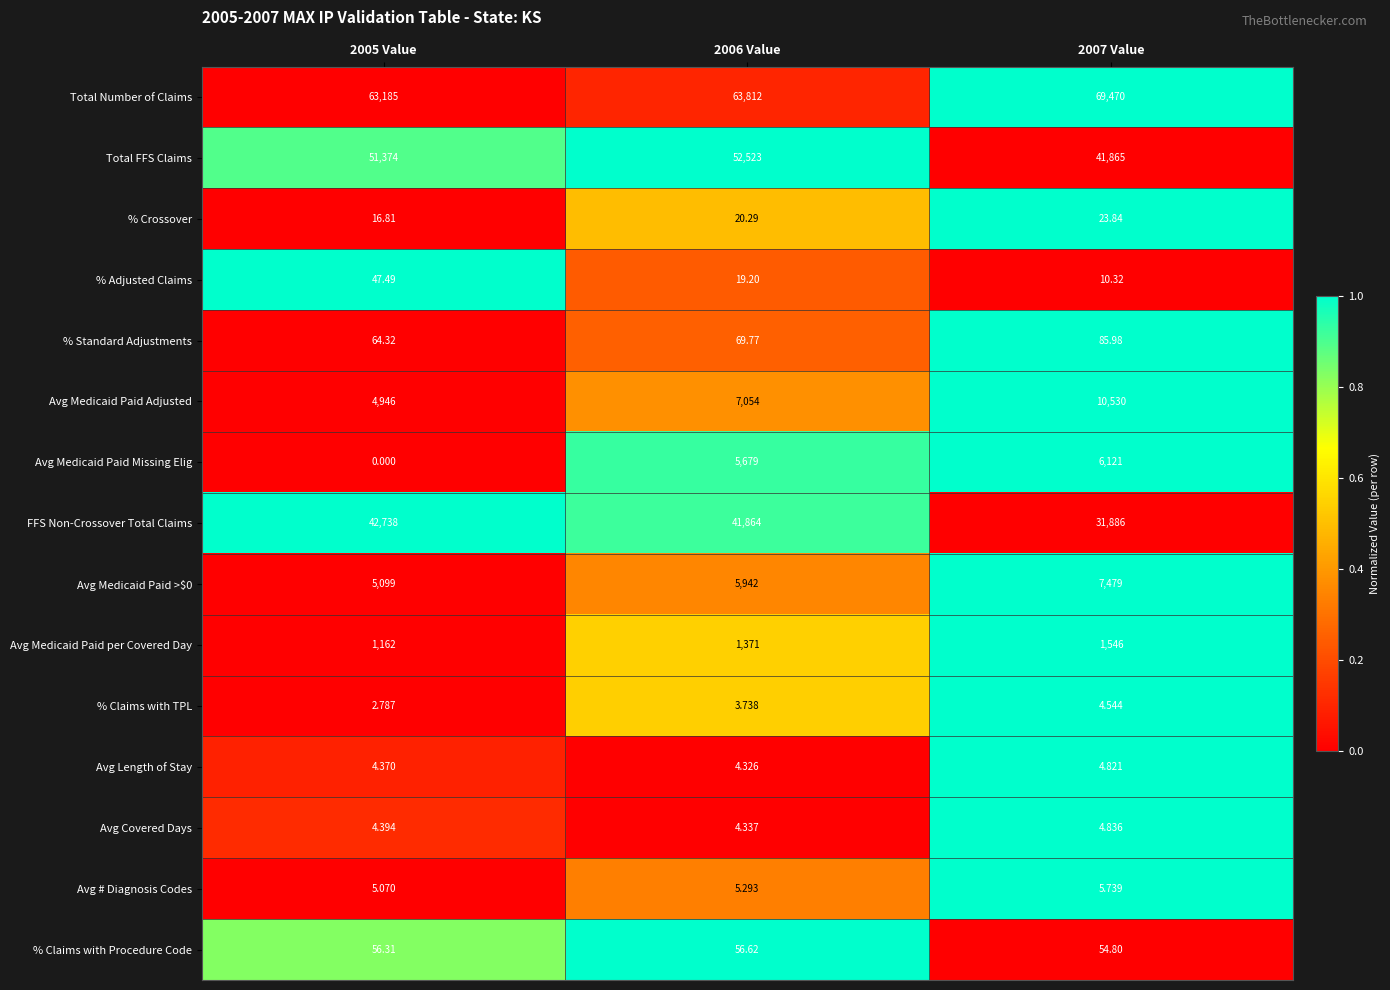

At 2005 Value, list the series in order from largest to smallest.

Total Number of Claims, Total FFS Claims, FFS Non-Crossover Total Claims, Avg Medicaid Paid >$0, Avg Medicaid Paid Adjusted, Avg Medicaid Paid per Covered Day, % Standard Adjustments, % Claims with Procedure Code, % Adjusted Claims, % Crossover, Avg # Diagnosis Codes, Avg Covered Days, Avg Length of Stay, % Claims with TPL, Avg Medicaid Paid Missing Elig